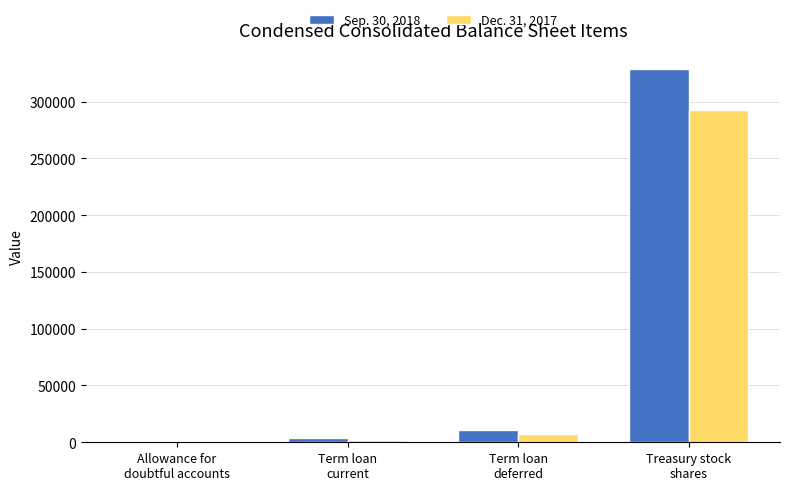

What position from the left is Treasury stock
shares?

4